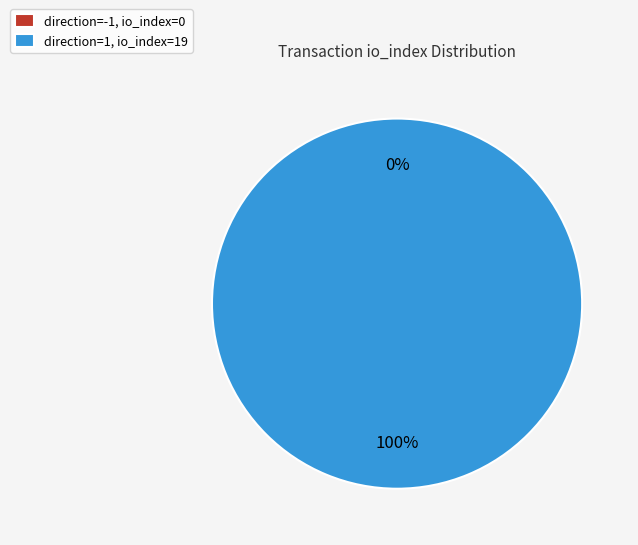

Which slice is the largest?

direction=1 (io_index=19)